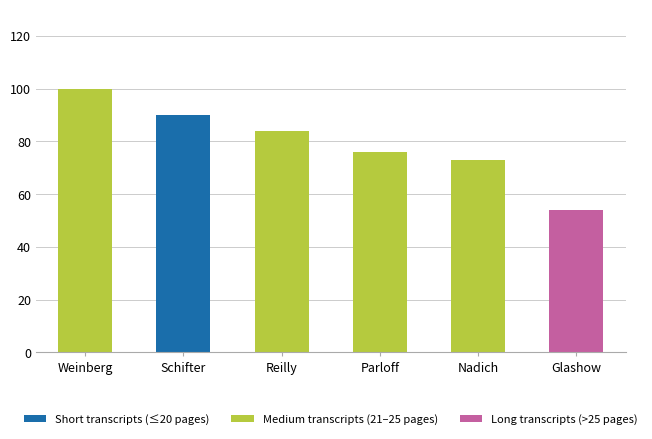

At which category is the sum across all series the highest?

Weinberg